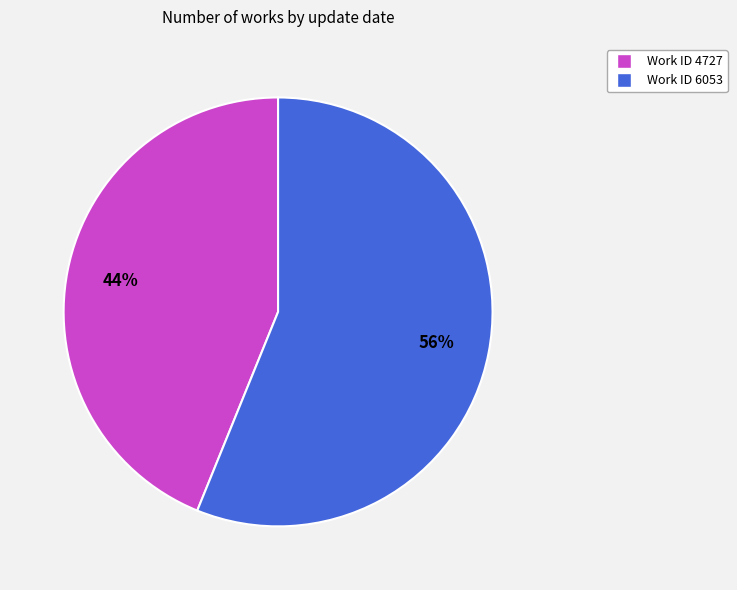

To the nearest percent, what is the combined percentage of Work ID 6053 and Work ID 4727?

100%